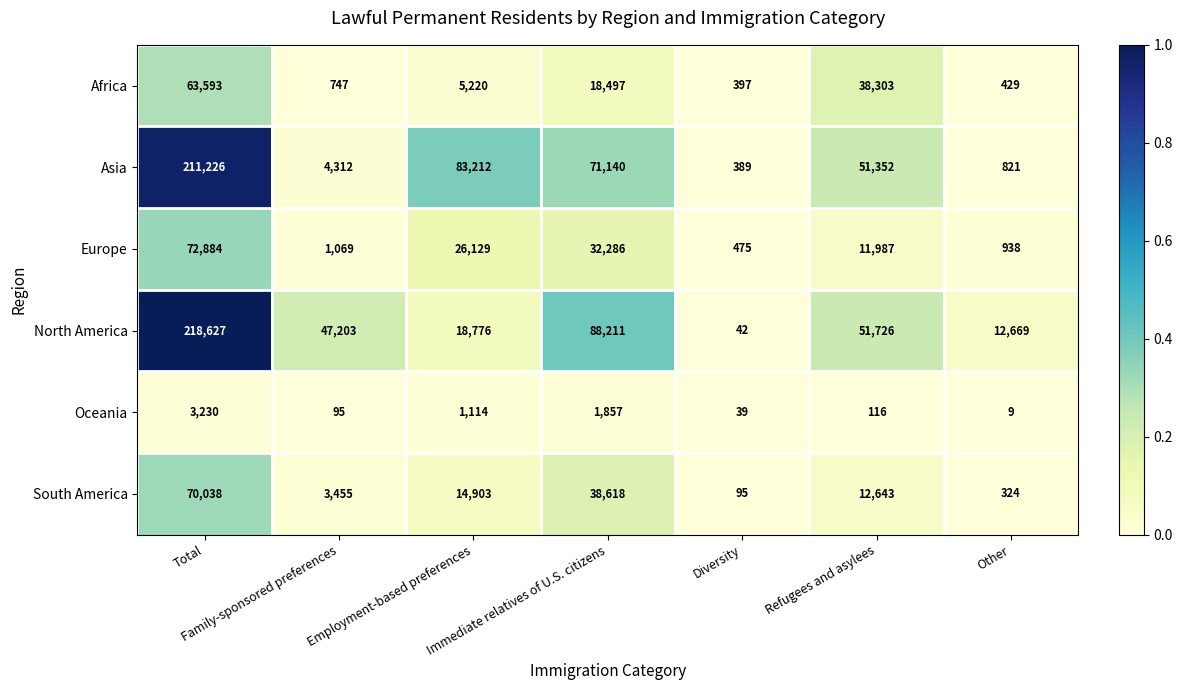

What is the spread (max minus min) of values at Immediate relatives of U.S. citizens?

86354